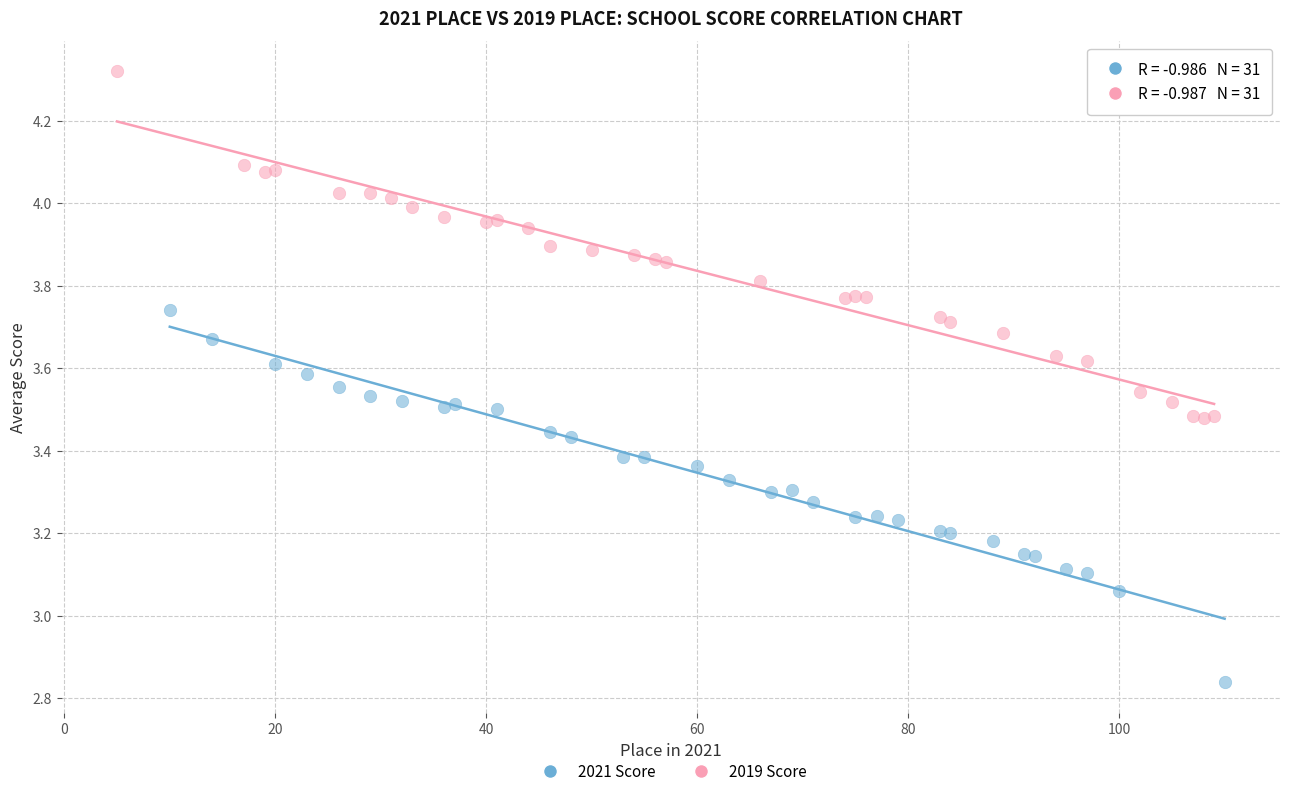

Which series reaches the minimum Y coordinate?

2021 Score